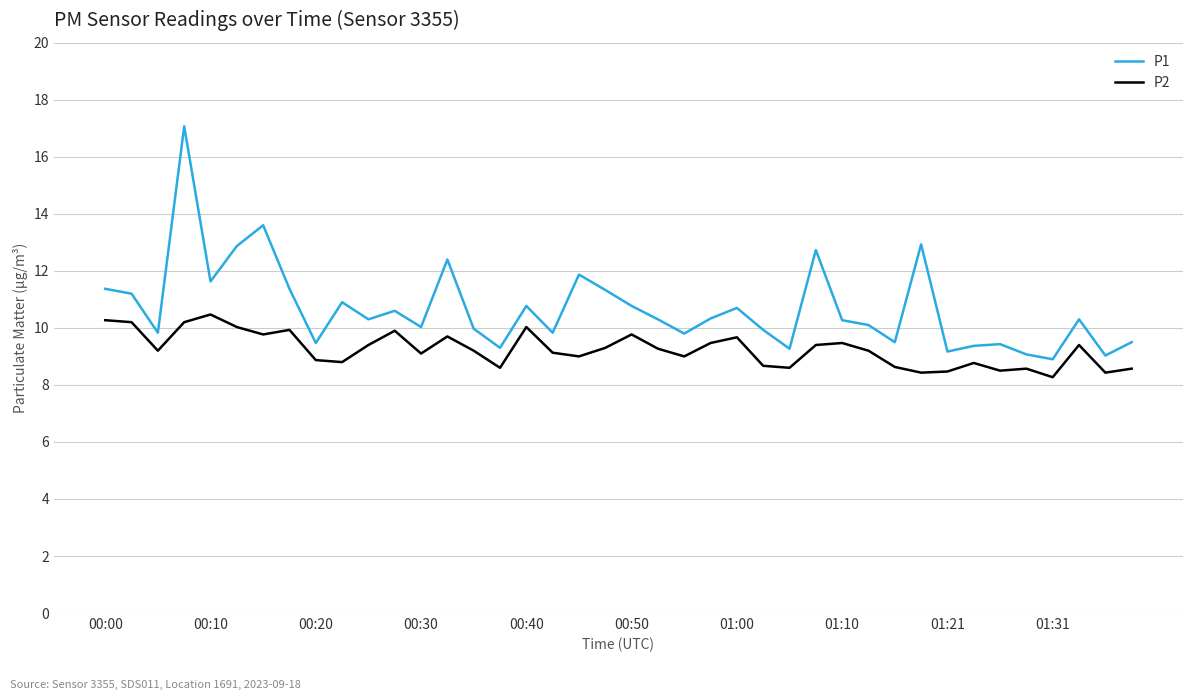

List the series in order of their peak value, highest first.

P1, P2